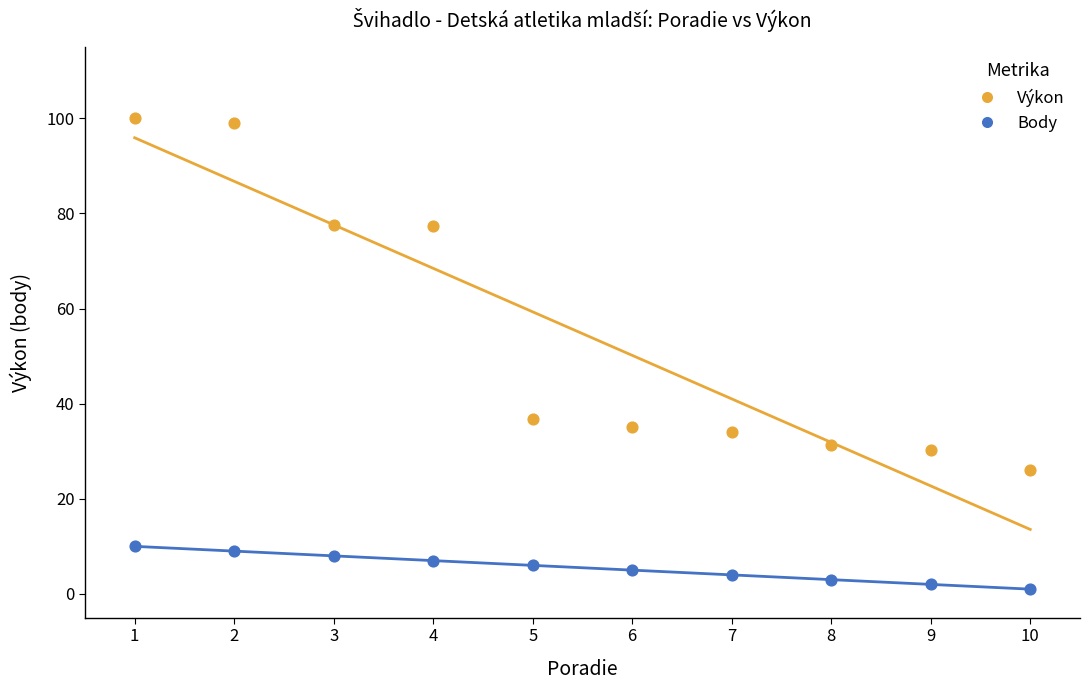

What are all the series names shown in the legend?

Výkon, Body